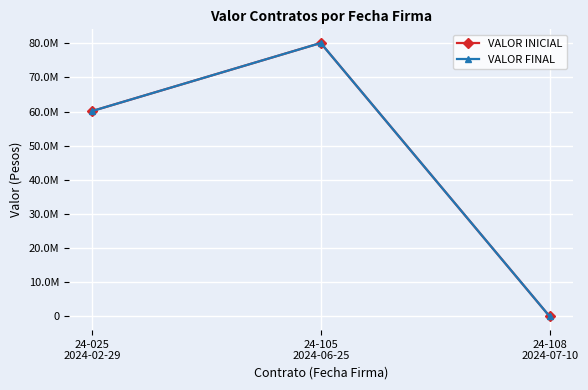

Is this an area chart (filled region under the line)?

No